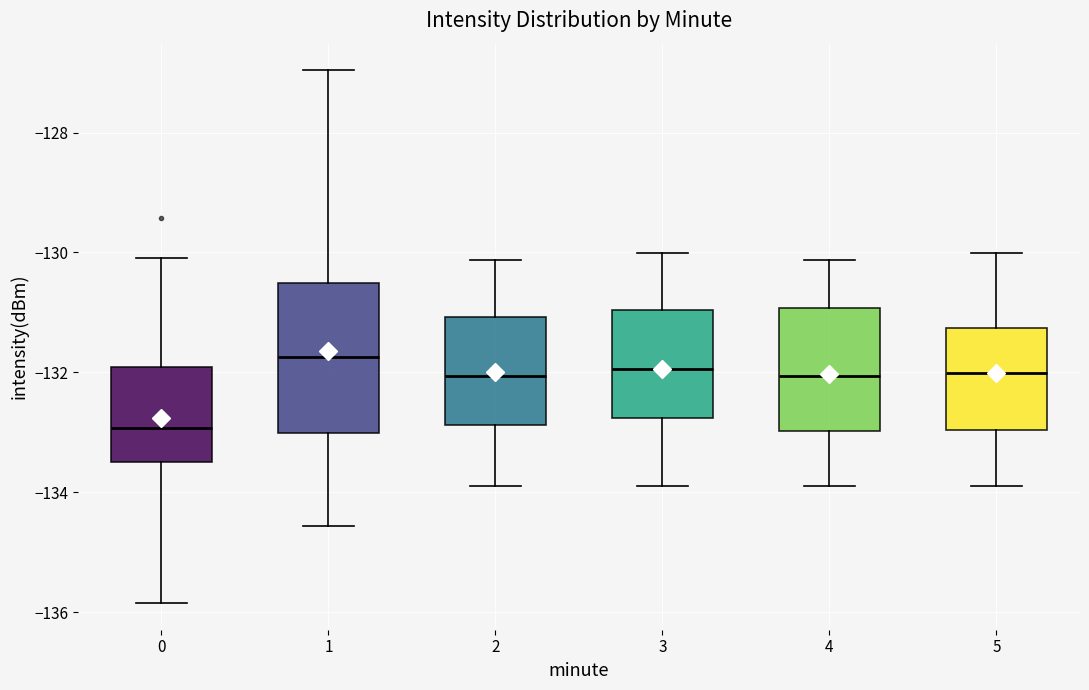

Which box has the lowest median line?

0